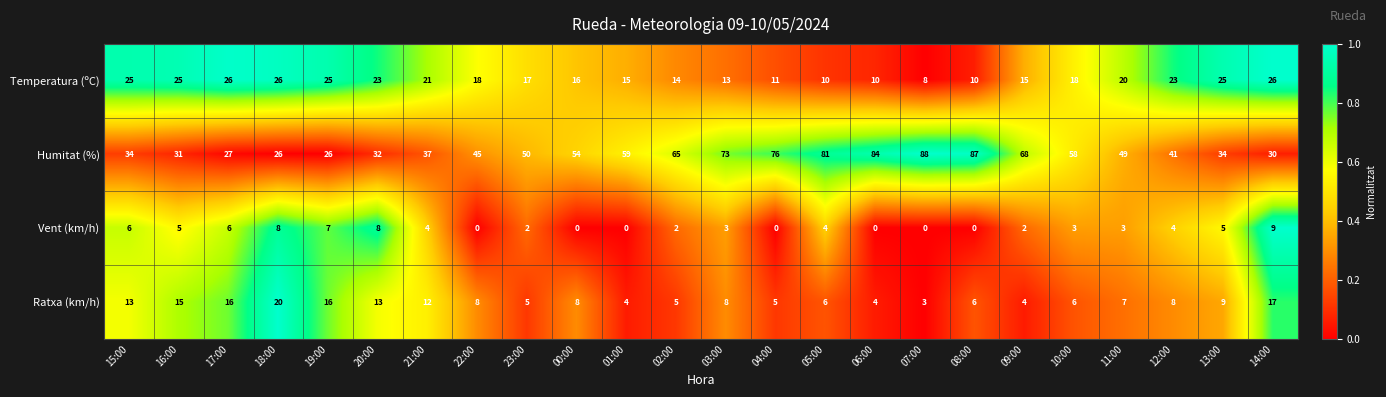

What is the total value across all series at 03:00?

97